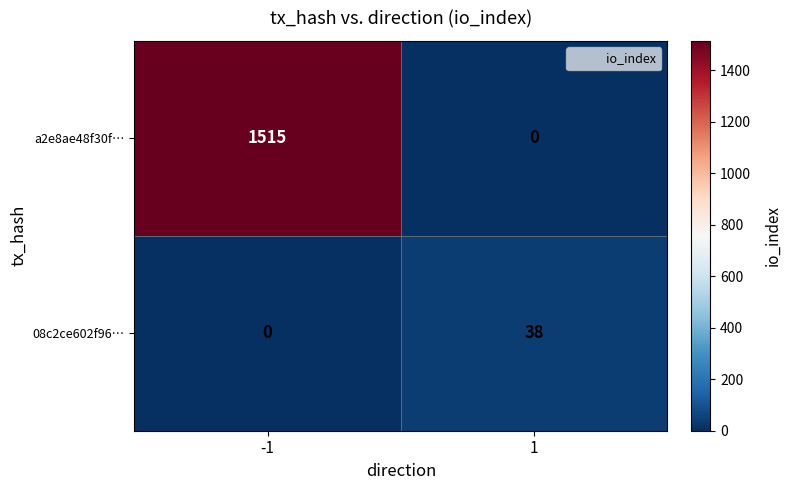

What is the sum of the 08c2ce602f96… values at 1 and -1?

38